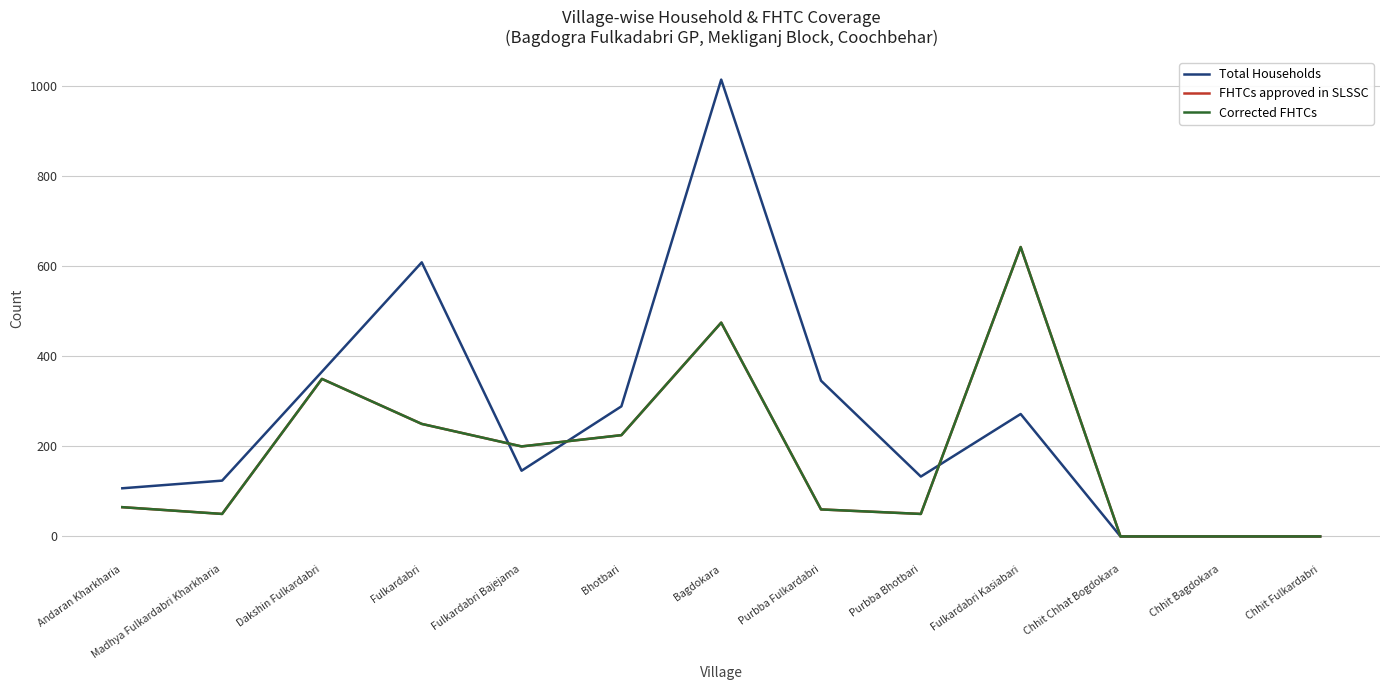

Does the chart display data point markers on the line(s)?

No